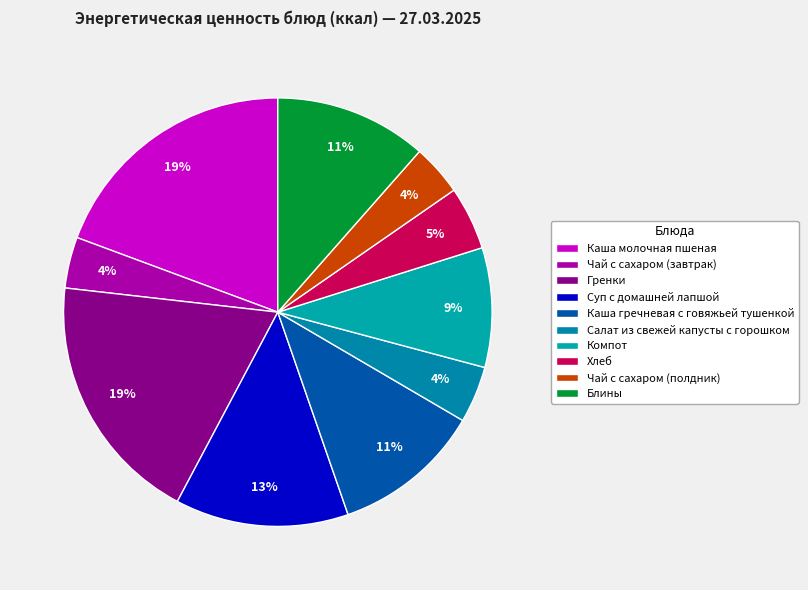

How many slices are in this pie chart?

10